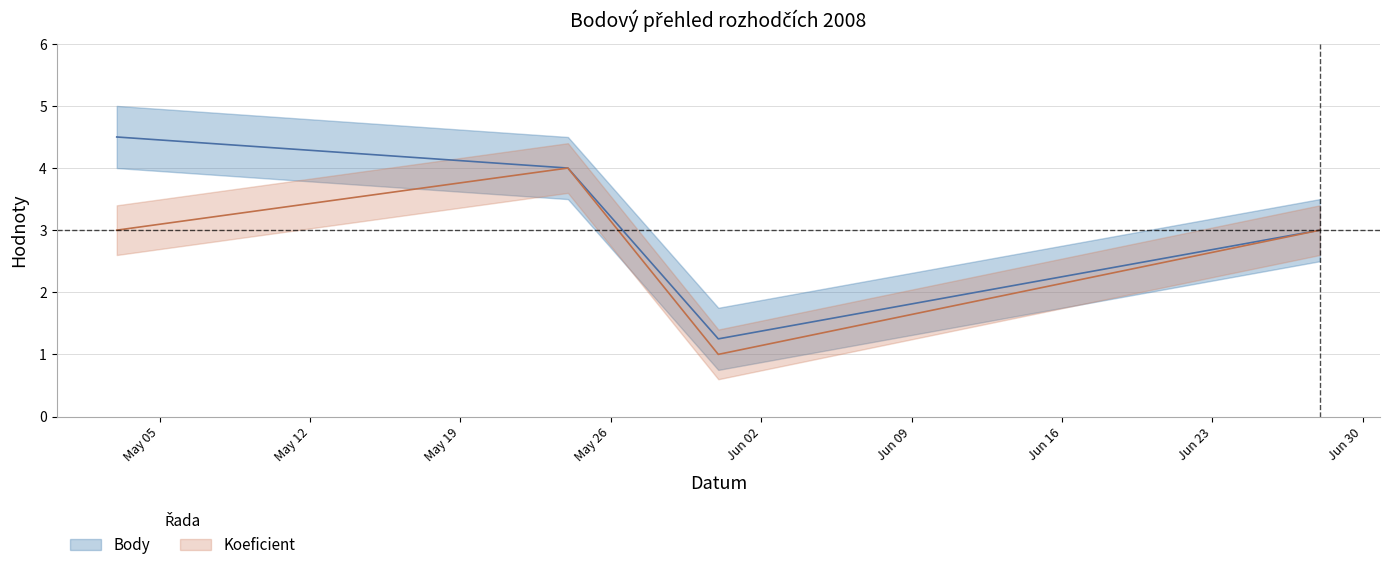

The value of Koeficient at 2008-05-24 is 4.0. True or false?

True